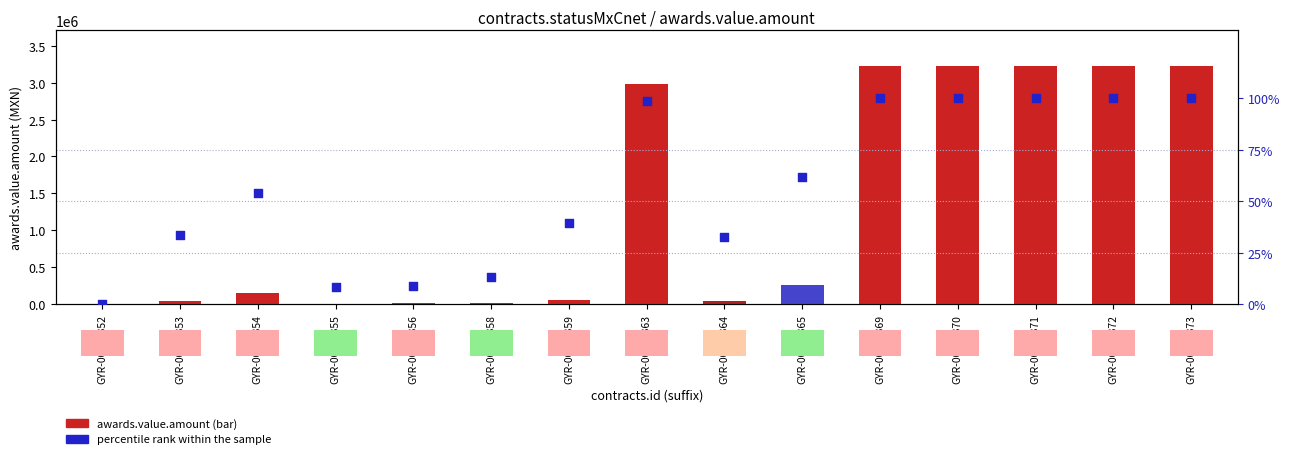

Which series has the largest total across all categories?

awards.value.amount